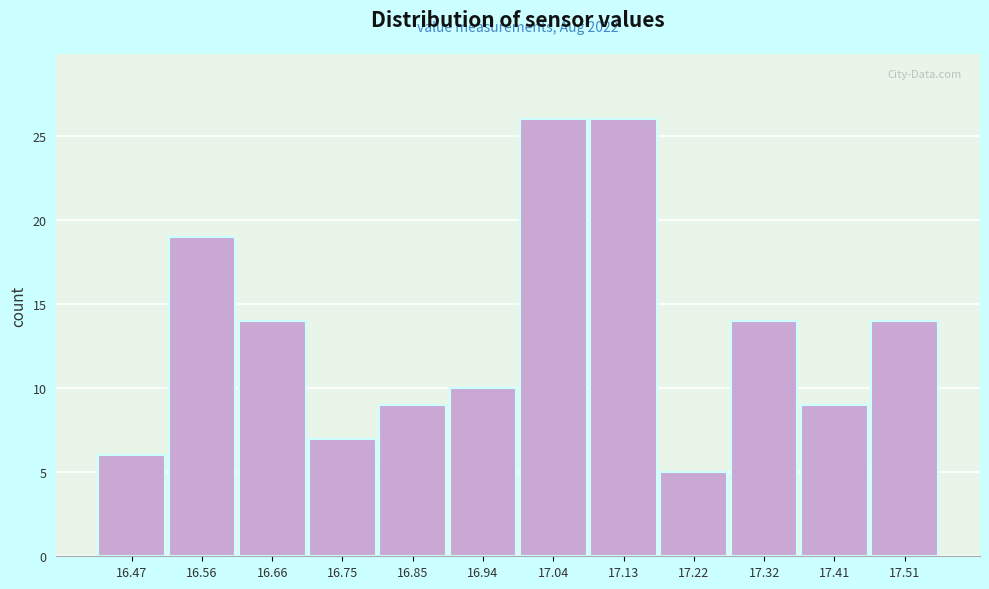

Reading right to left, transcribe all the data shown in this chart.

17.51=14	17.41=9	17.32=14	17.22=5	17.13=26	17.04=26	16.94=10	16.85=9	16.75=7	16.66=14	16.56=19	16.47=6